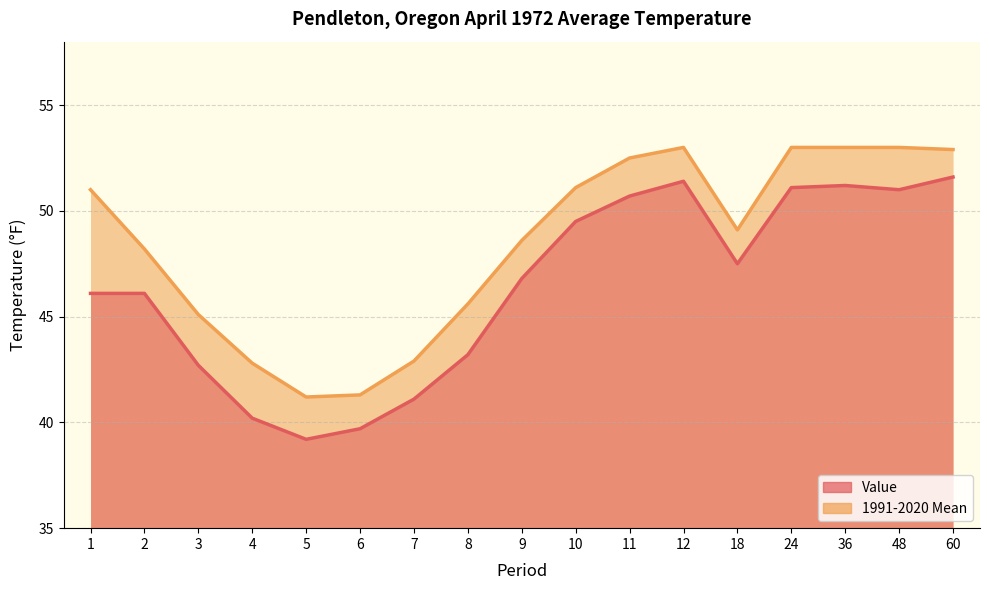

True or false: 1991-2020 Mean and Value intersect in this chart.

False